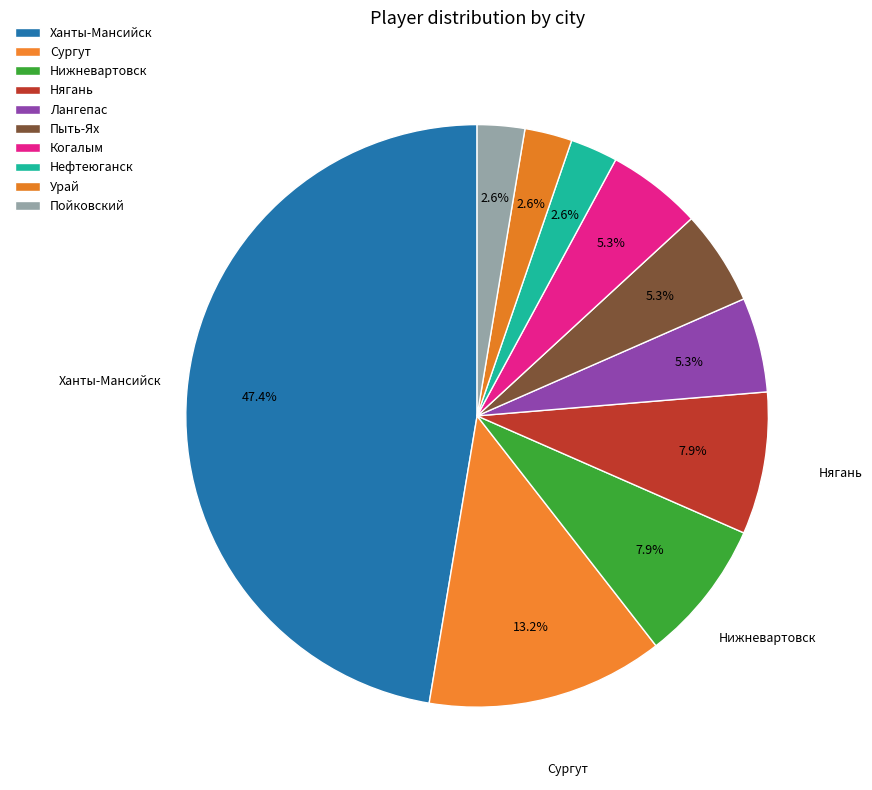

How many slices are in this pie chart?

10